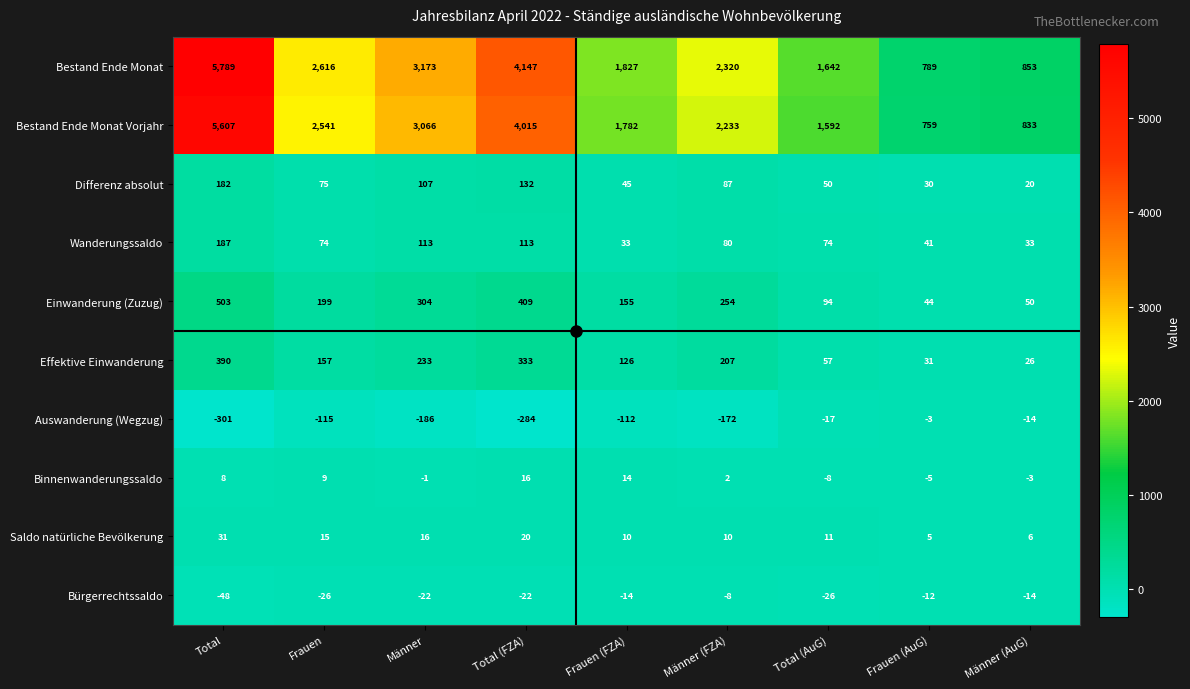

Where does the Bestand Ende Monat Vorjahr series first go above 2233?

Total